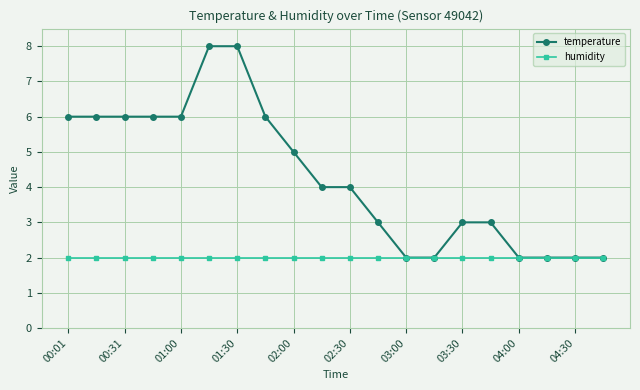

Reading left to right, list all the values displayed in this chart.

temperature: 6.0	6.0	6.0	6.0	6.0	8.0	8.0	6.0	5.0	4.0	4.0	3.0	2.0	2.0	3.0	3.0	2.0	2.0	2.0	2.0
humidity: 2.0	2.0	2.0	2.0	2.0	2.0	2.0	2.0	2.0	2.0	2.0	2.0	2.0	2.0	2.0	2.0	2.0	2.0	2.0	2.0